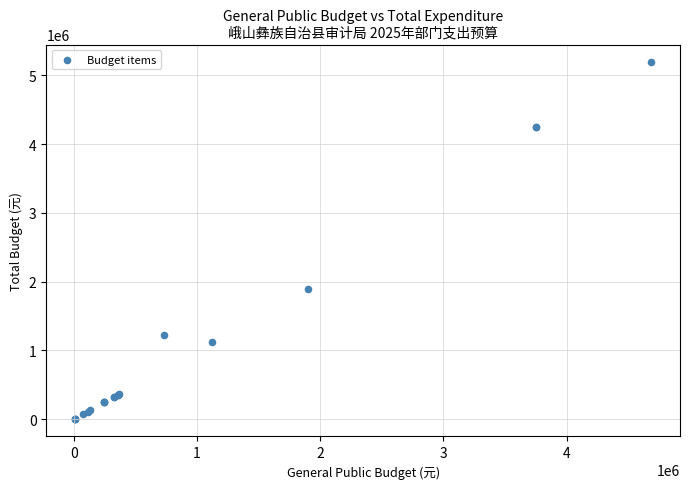

What Y value in the scatter plot is closest to 2598066?

1898310.8